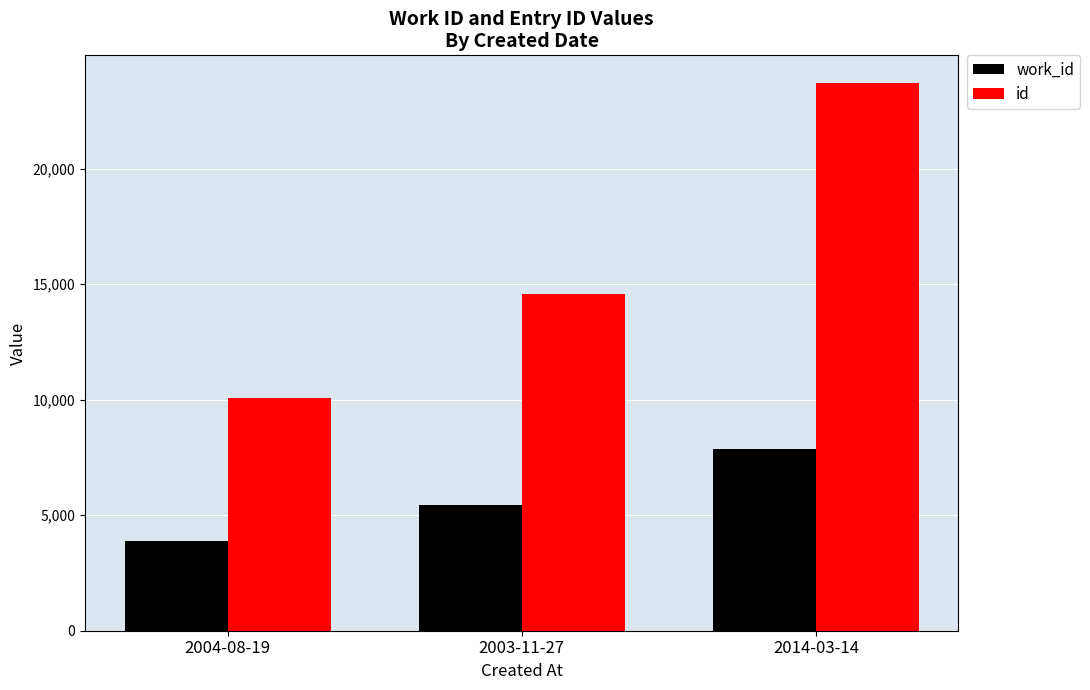

Count the number of categories in the chart.

3